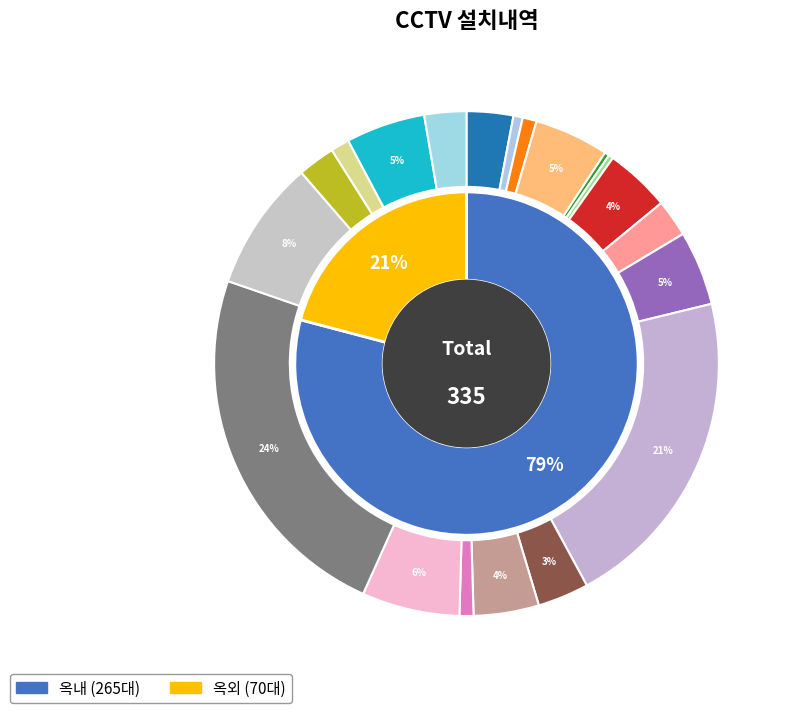

Is the sum of 산학원 and 다산관 greater than half?

No